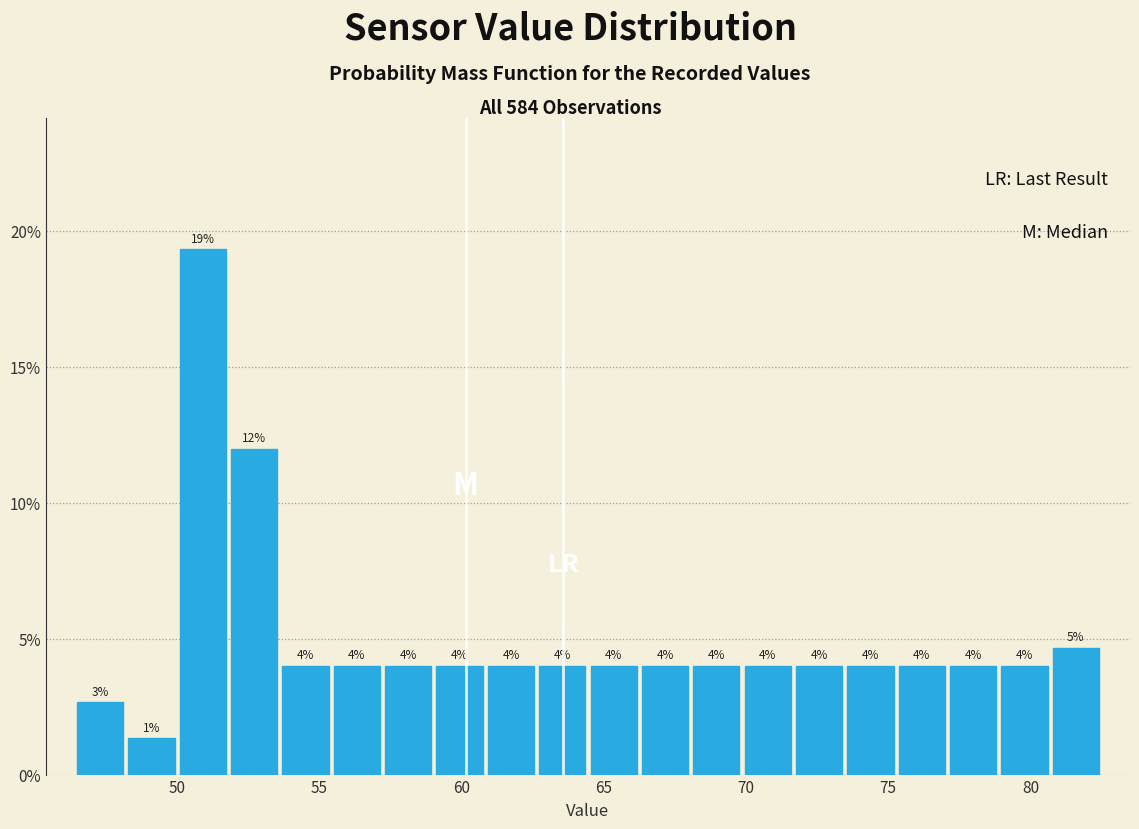

Around what value on the x-axis is the tallest bar? Give the approximate position of its centre, as read against the axis.

51.0